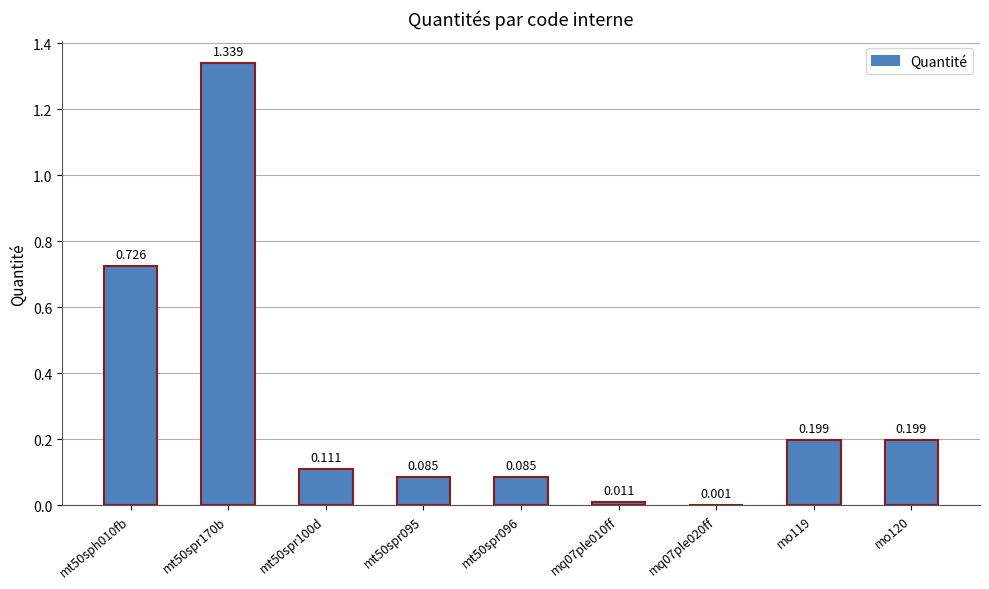

What is the greatest value displayed?

1.3